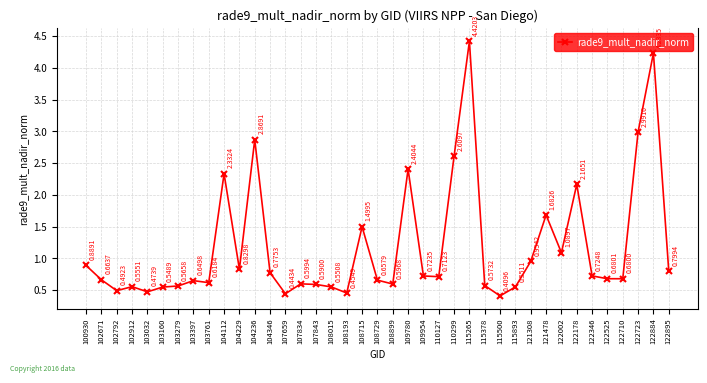

What is the sum of the values at 122710 and 122723?

3.7